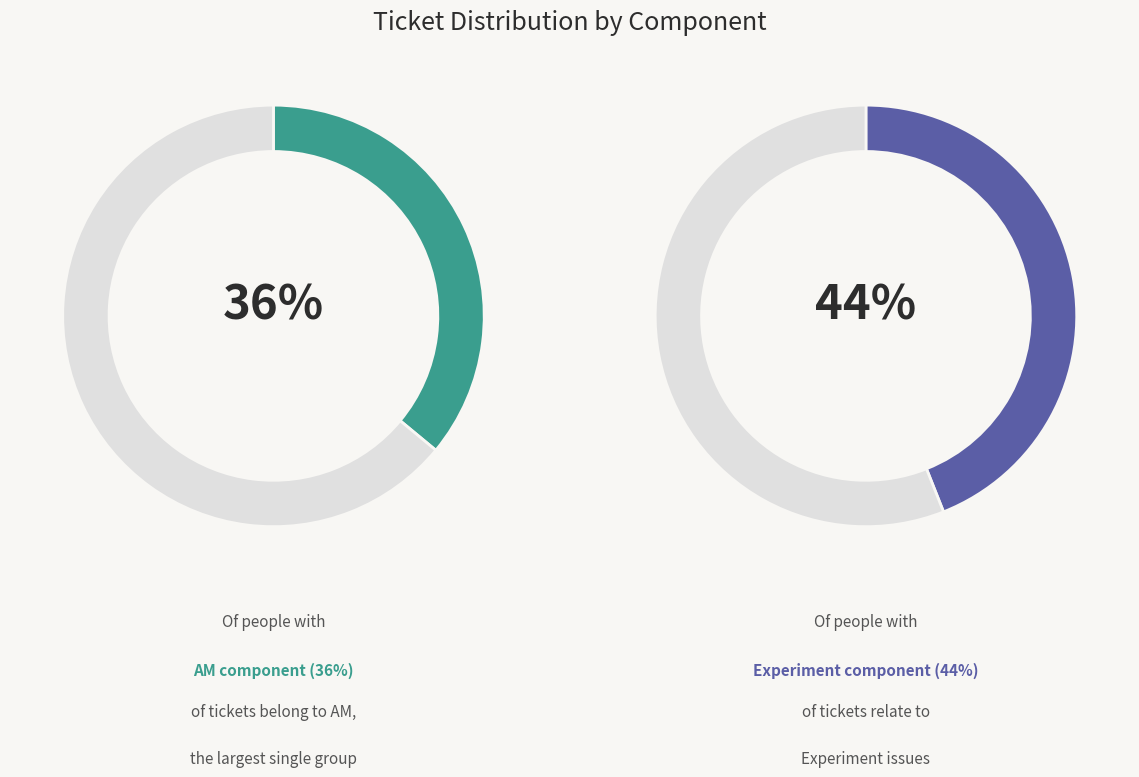

What is the largest slice in the pie chart?

Experiment